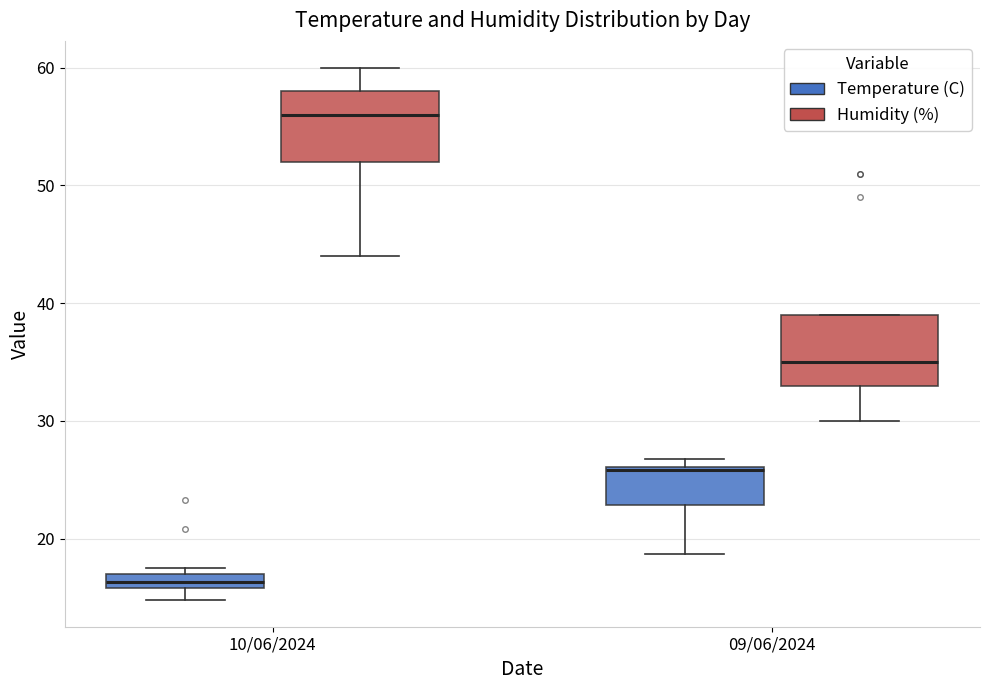

Where is the lower edge of the box for 10/06/2024 (Temperature (C)) on the y-axis? The values are not printed on the chart, so give them approximately, as read against the axis.

16